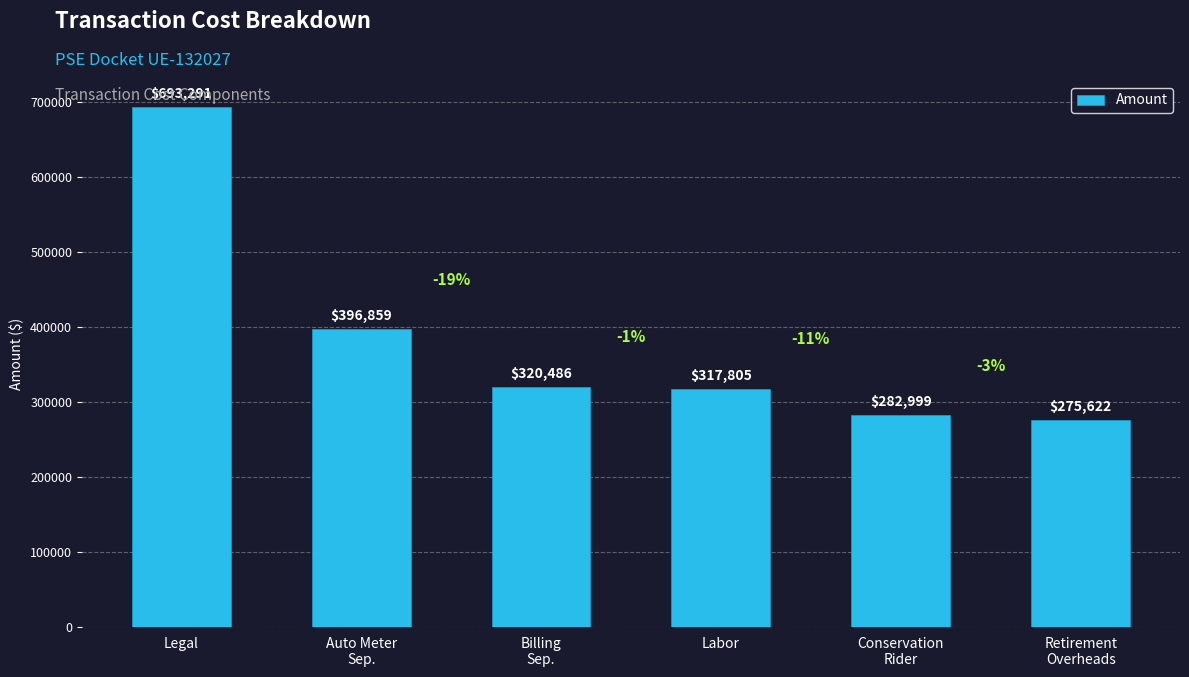

True or false: the data shows 693291.0 at Legal.

True